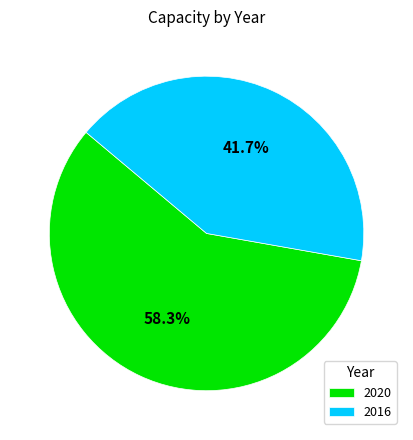

What is the smallest slice in the pie chart?

2016